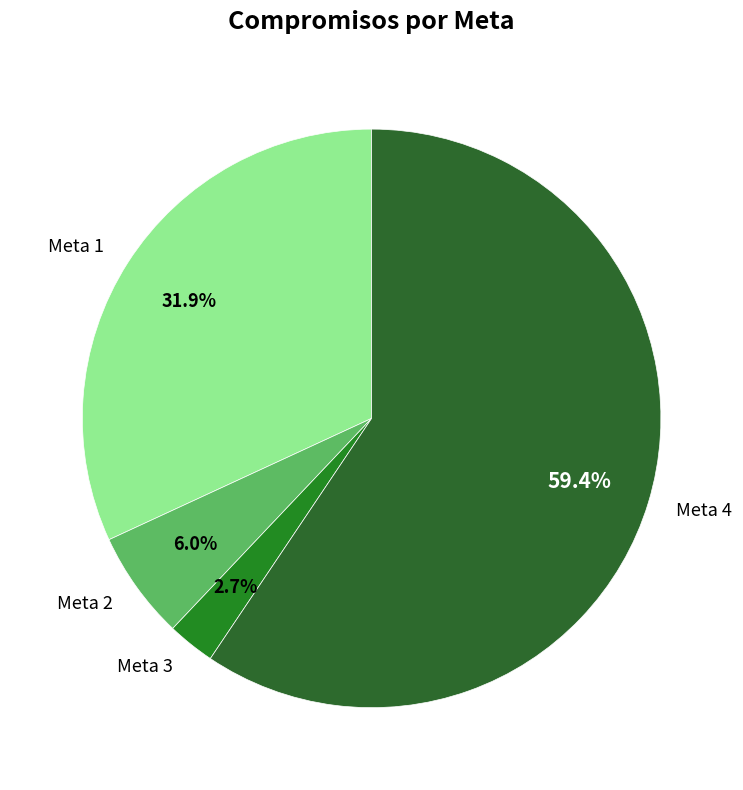

Which category has the biggest portion of the pie?

Meta 4